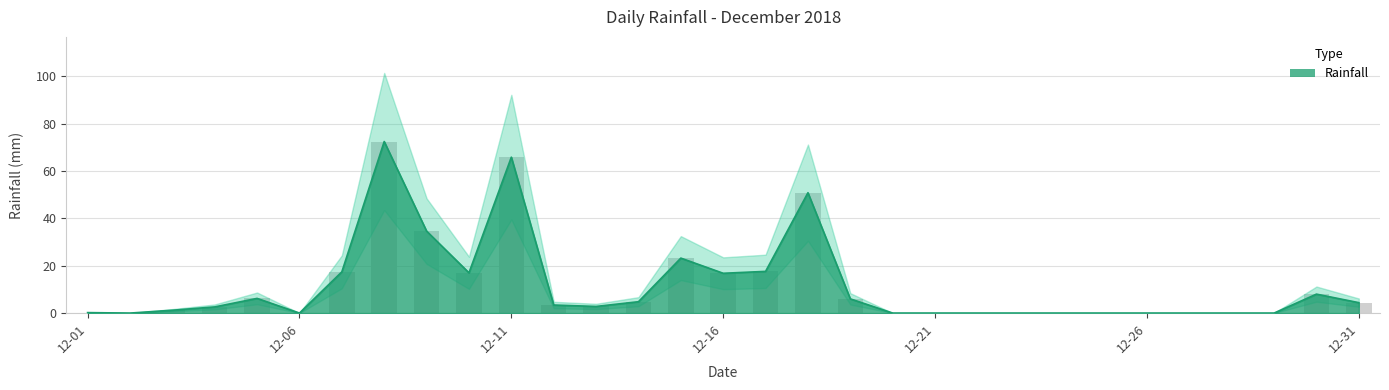

What is the difference between the values at 2018-12-16 and 2018-12-07?

0.6